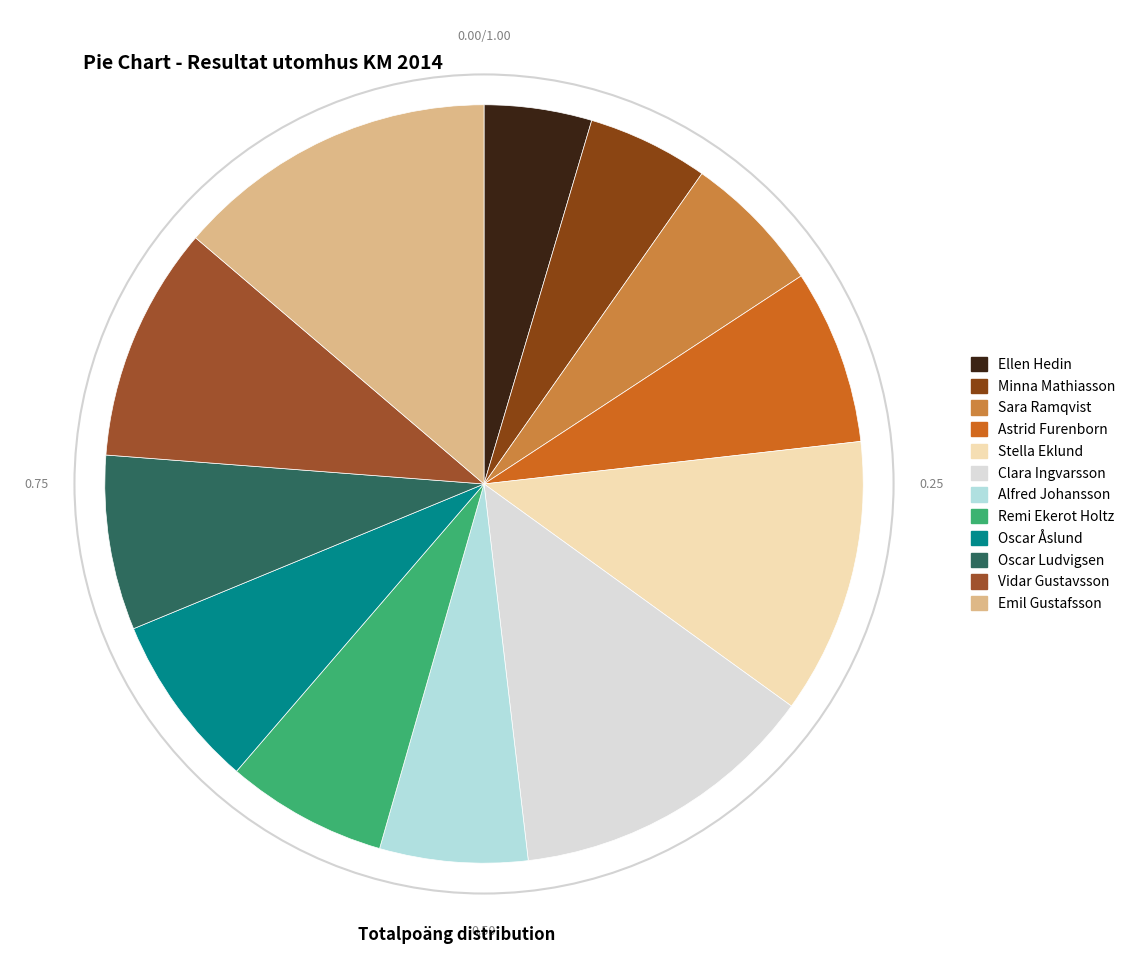

Does any single category account for the majority?

No